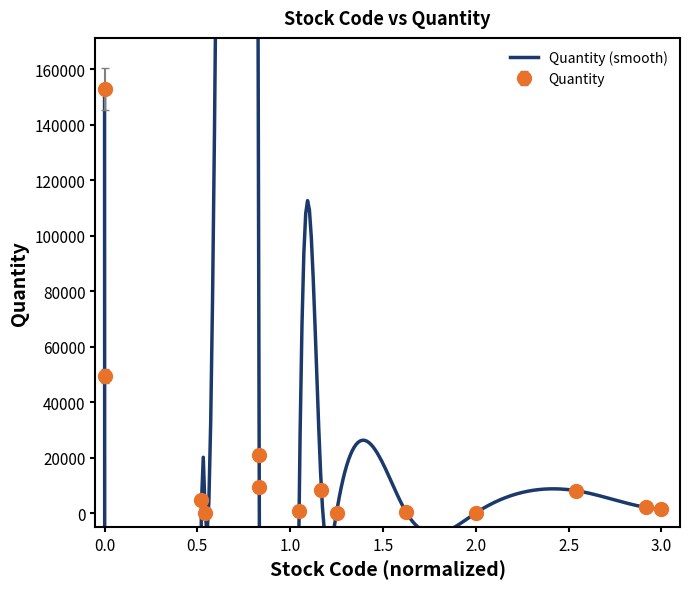

How many data points are above 4820?

6